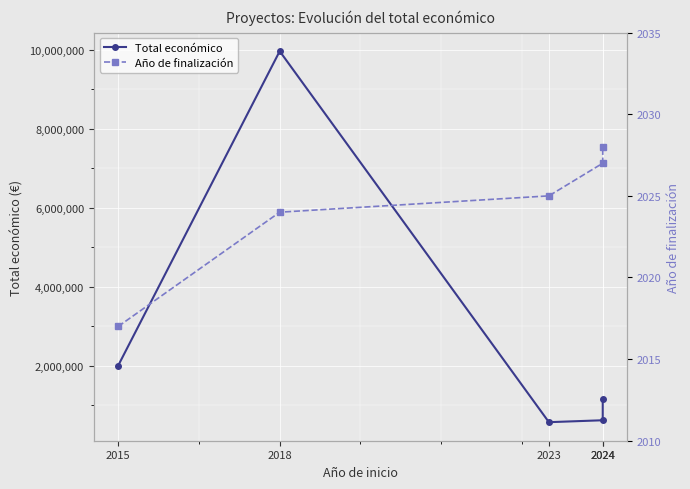

Between 2018 and 2024, which series saw the biggest shift?

Total económico